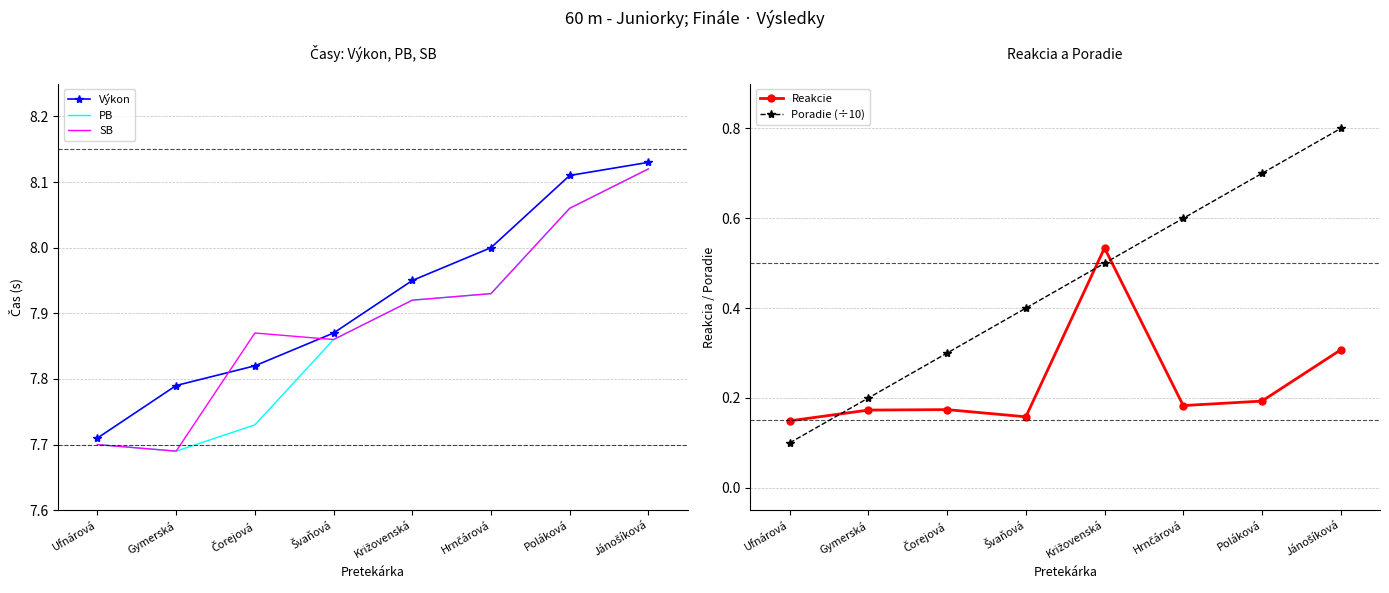

At Križovenská, list the series in order from smallest to largest.

Poradie (÷10), Reakcie, PB, SB, Výkon